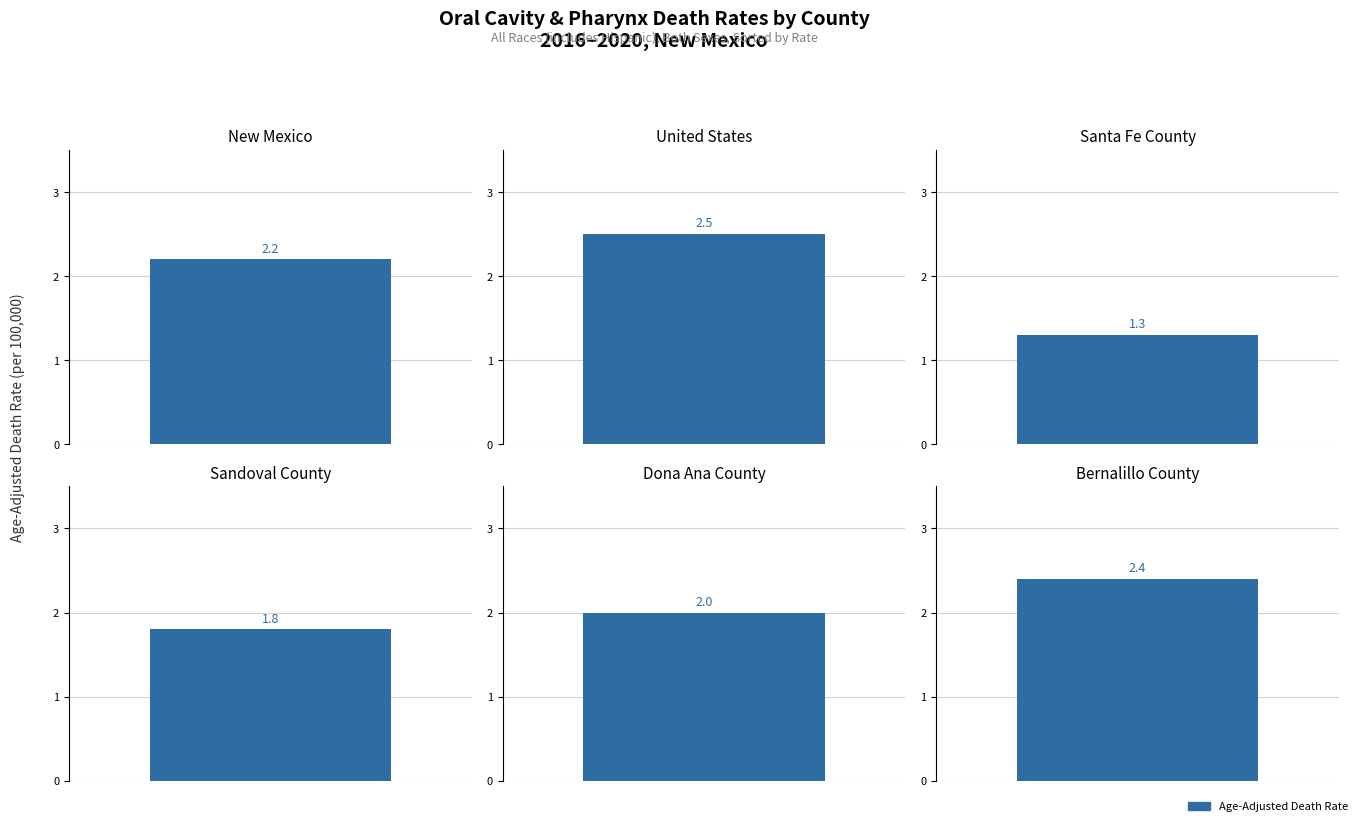

Count the values in the range 1 to 2.

3